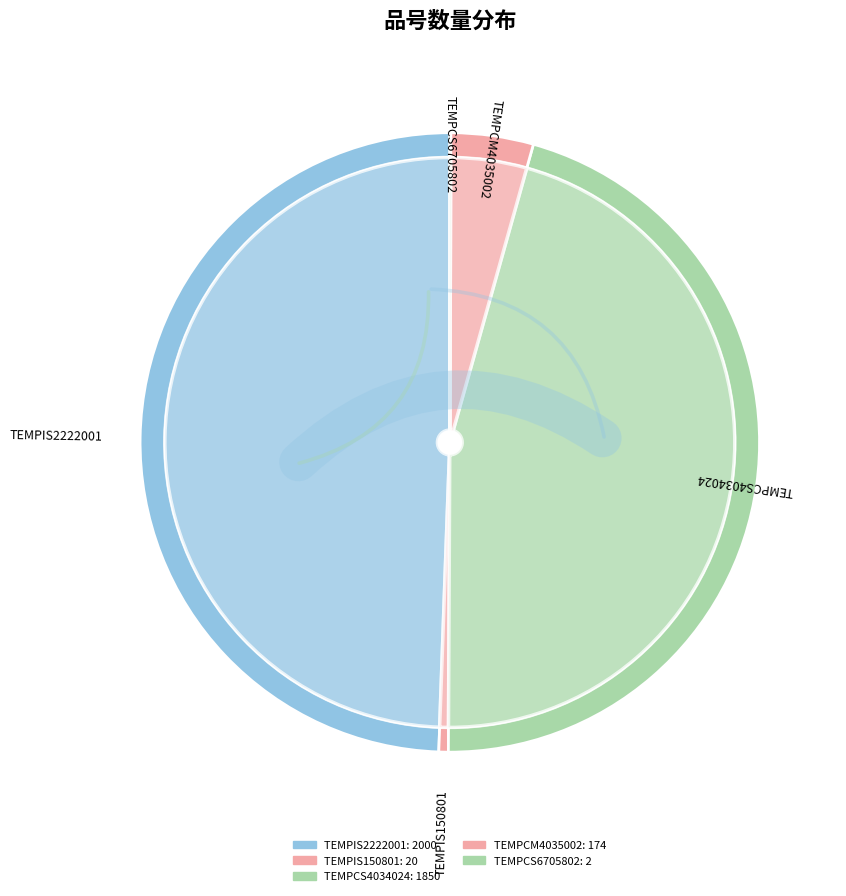

How many segments does this pie chart have?

5